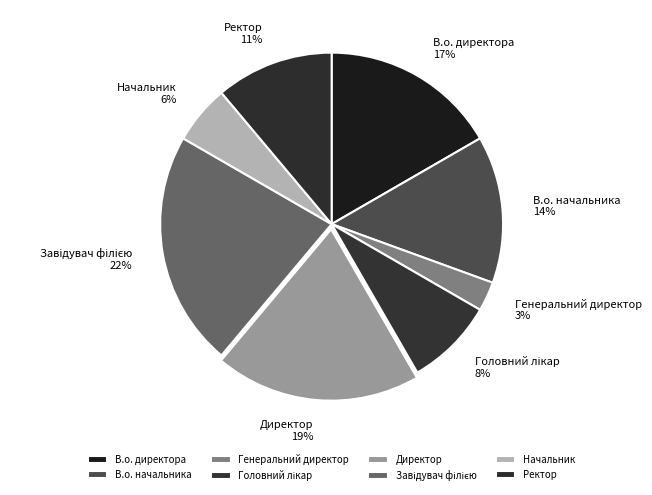

True or false: Директор accounts for 19% of the total.

True